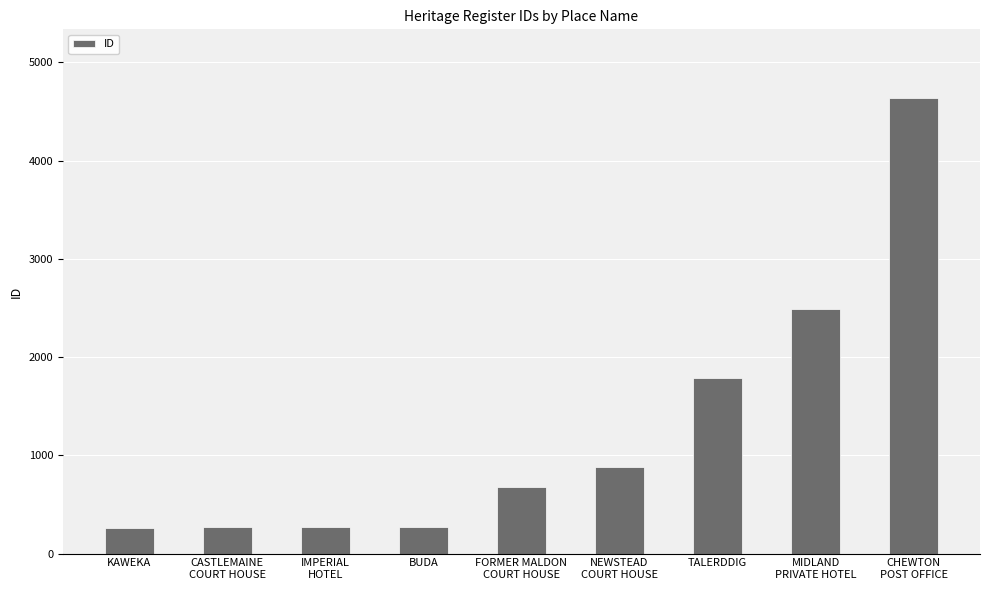

True or false: the data shows 673 at FORMER MALDON
COURT HOUSE.

True